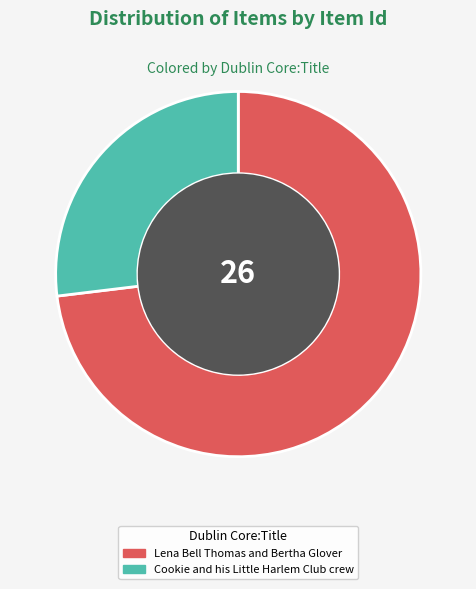

Combined, do Cookie and his Little Harlem Club crew and Lena Bell Thomas and Bertha Glover account for over 50%?

Yes